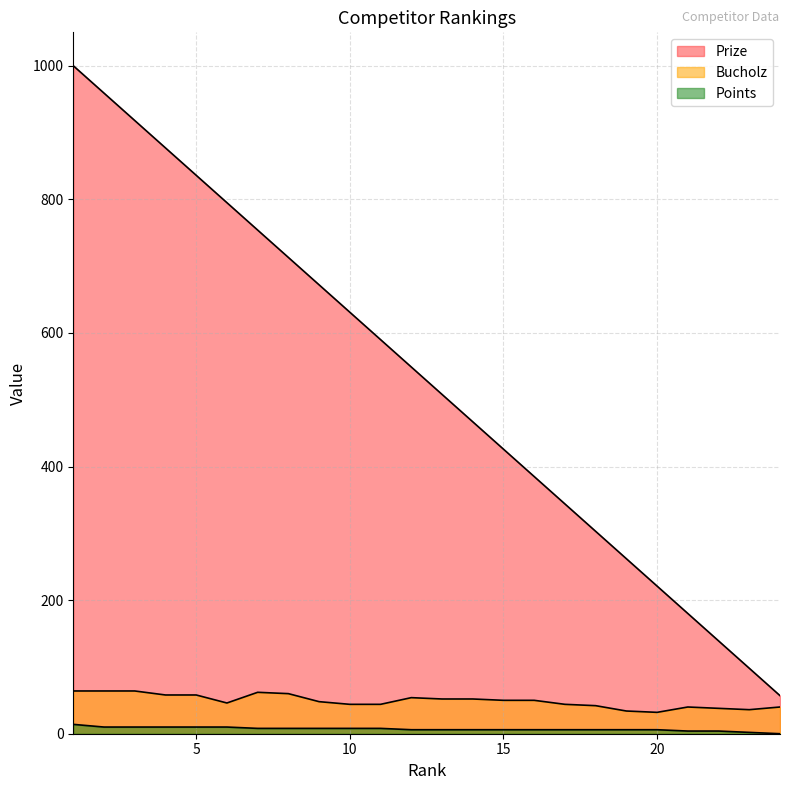

What is the sum of the Prize values at 10 and 5?

1467